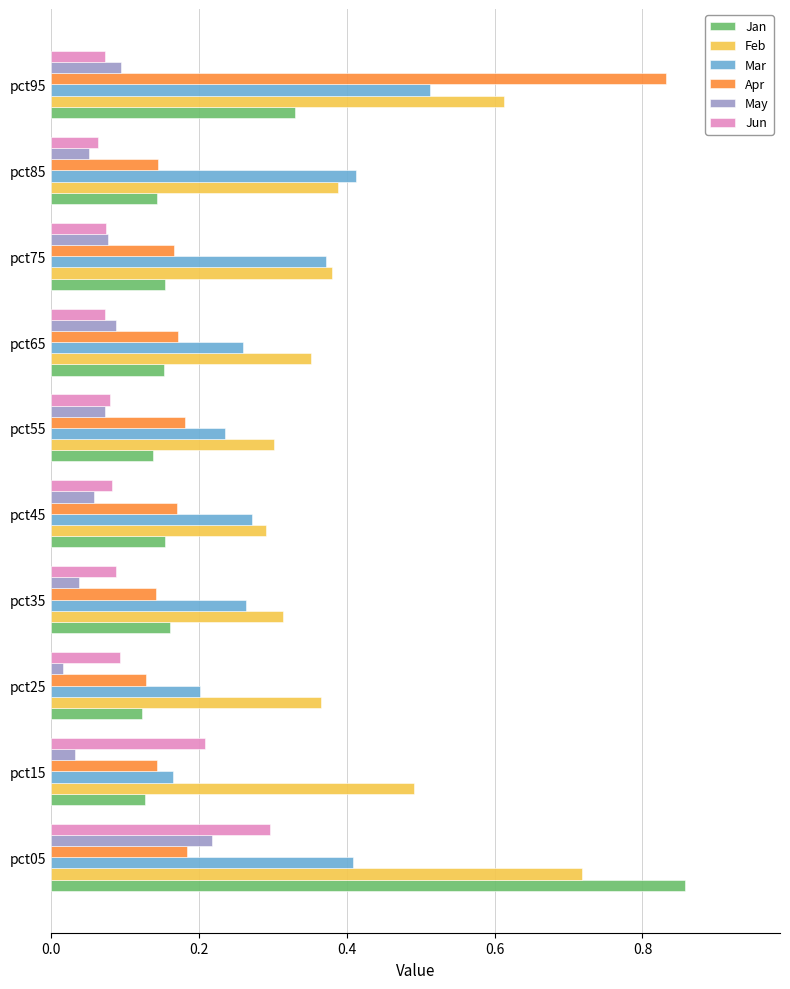

What are all the series names shown in the legend?

Jan, Feb, Mar, Apr, May, Jun